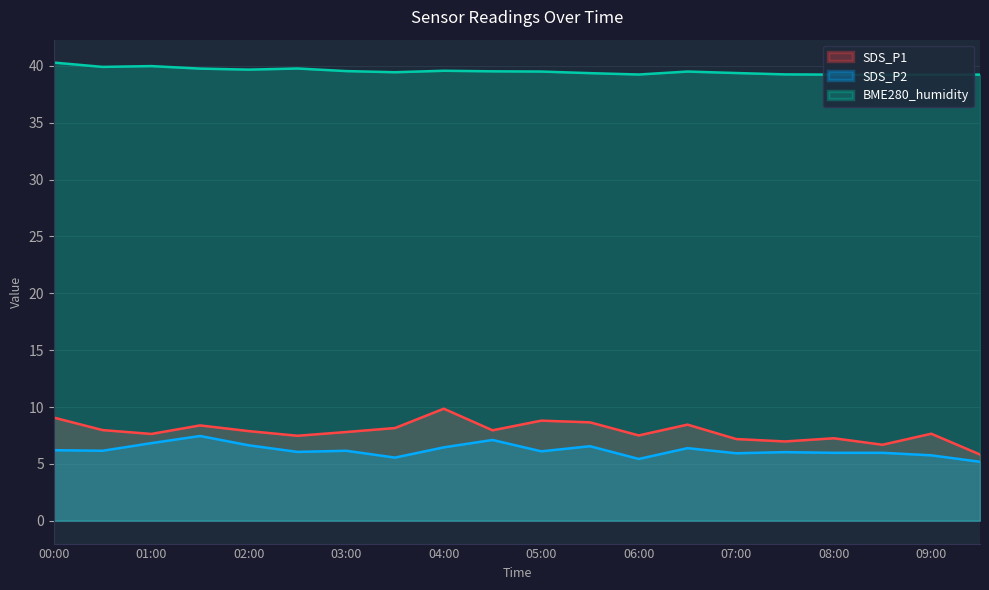

Does the chart display data point markers on the line(s)?

No